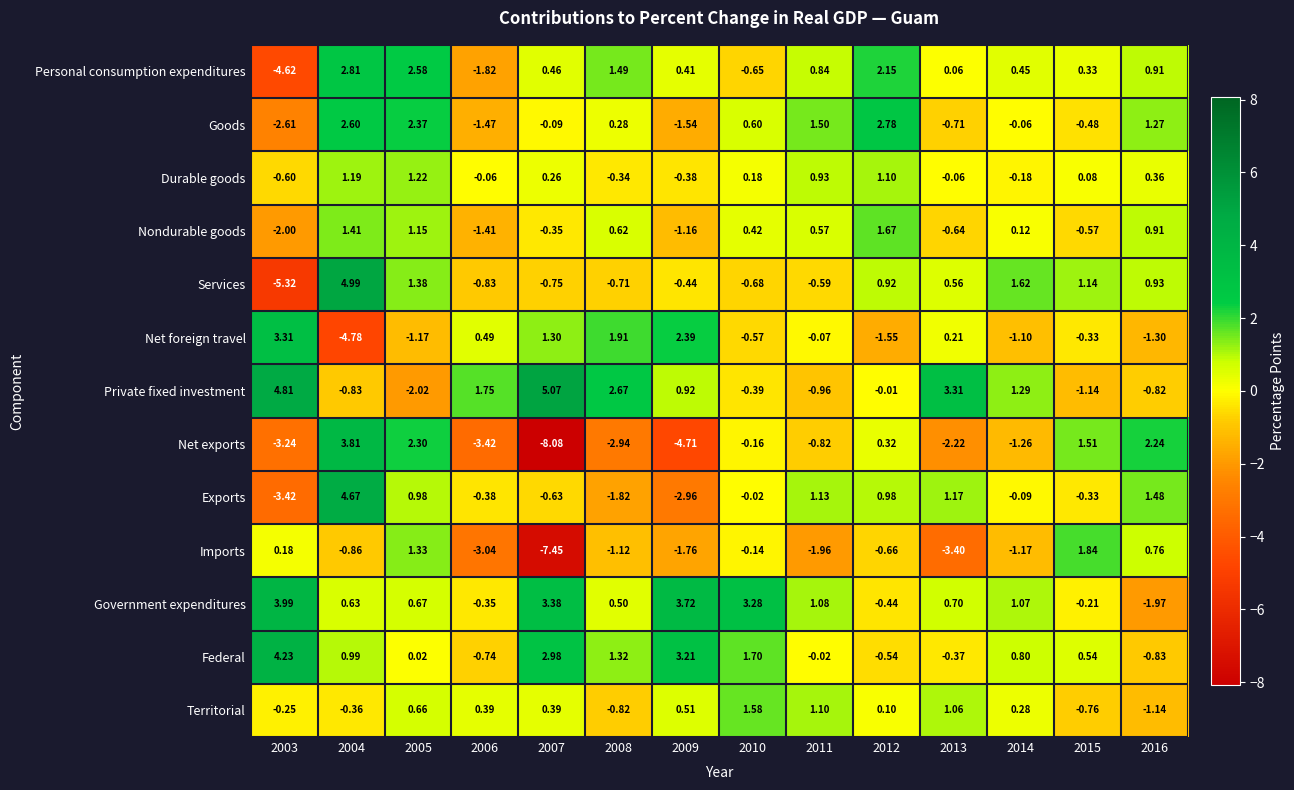

Which series has the widest spread of values?

Net exports